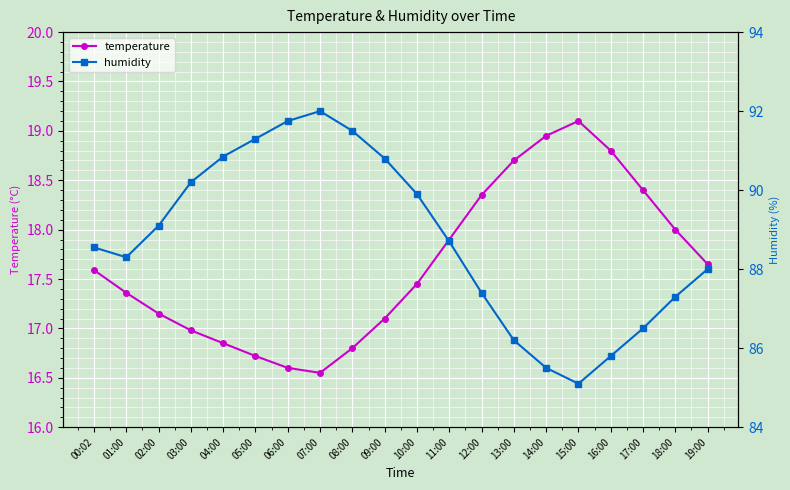

At which category does humidity reach its first local valley?

01:00